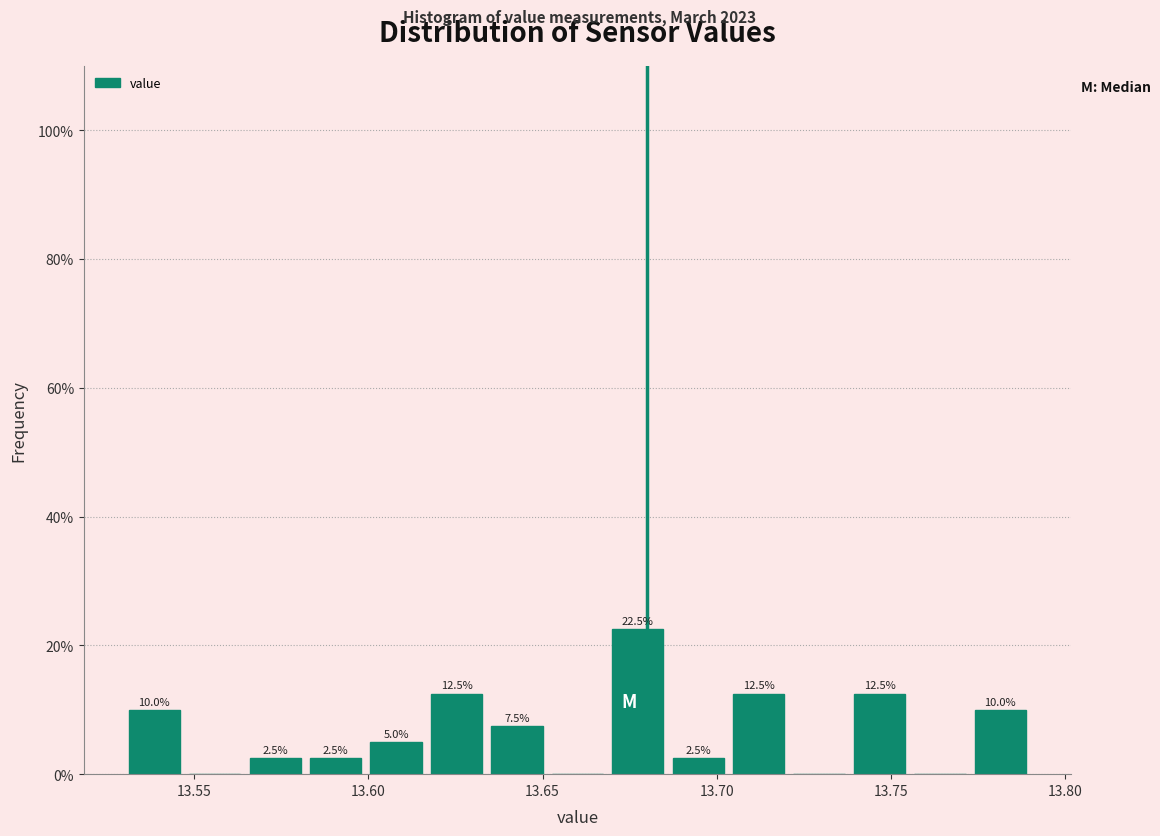

Around what value on the x-axis is the tallest bar? Give the approximate position of its centre, as read against the axis.

13.675